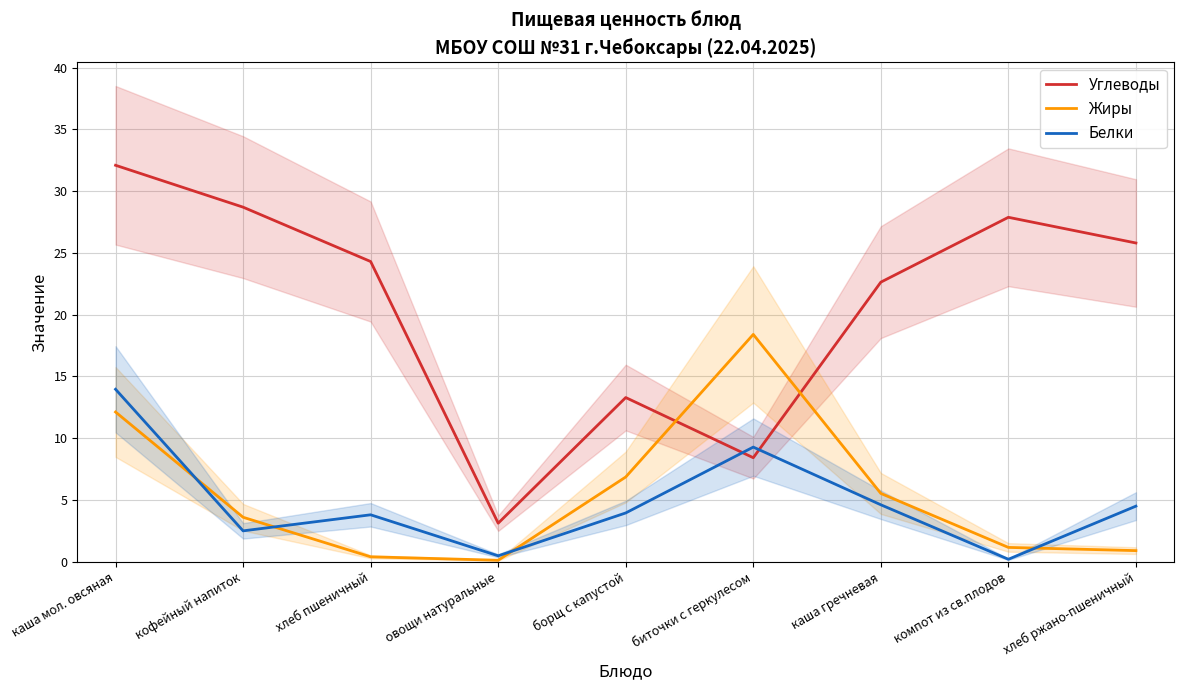

What is the difference between the maximum and minimum values in the Жиры series?

18.3